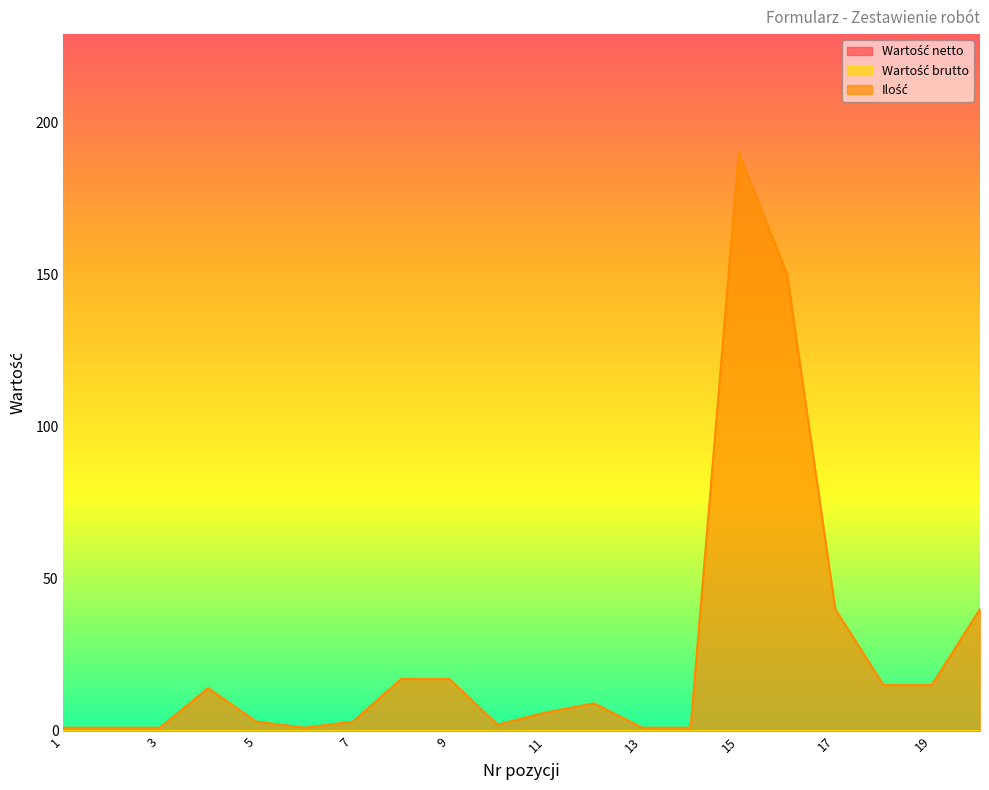

The value of Ilość at 2 is 1. True or false?

True